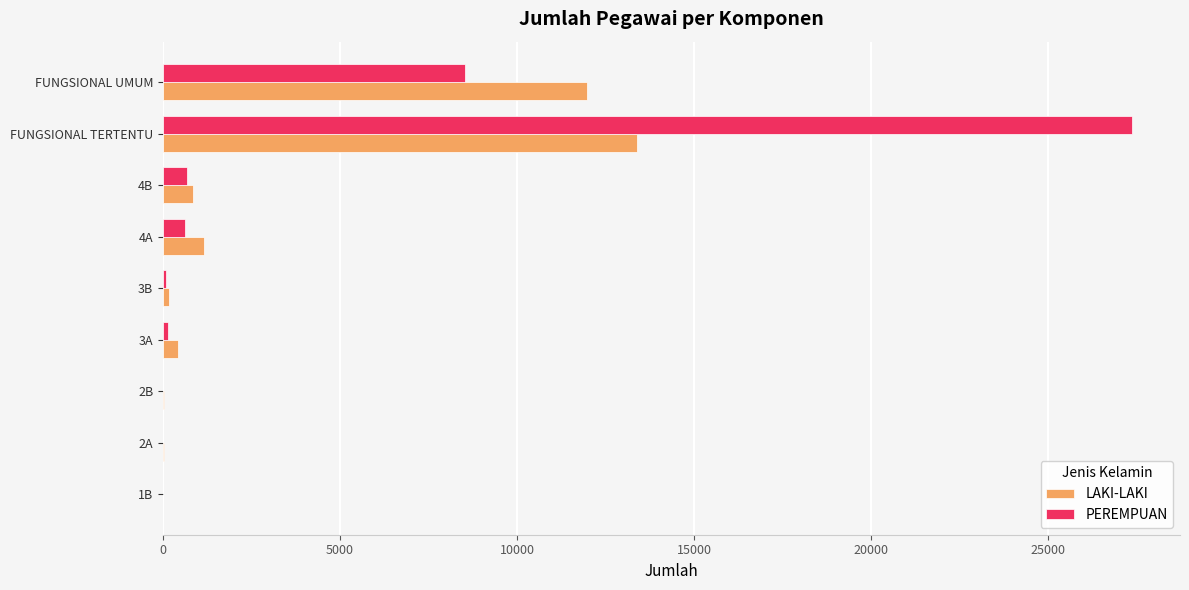

At which category is the sum across all series the highest?

FUNGSIONAL TERTENTU